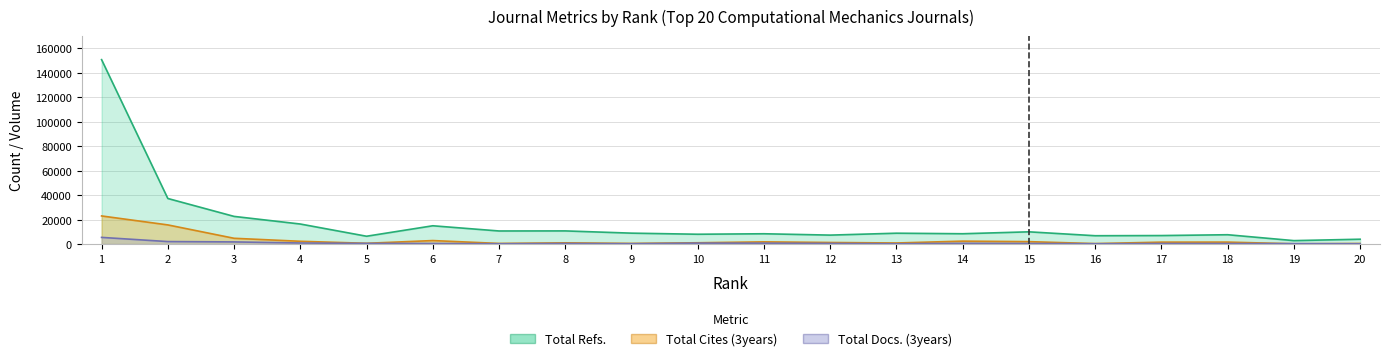

Does the chart display data point markers on the line(s)?

No